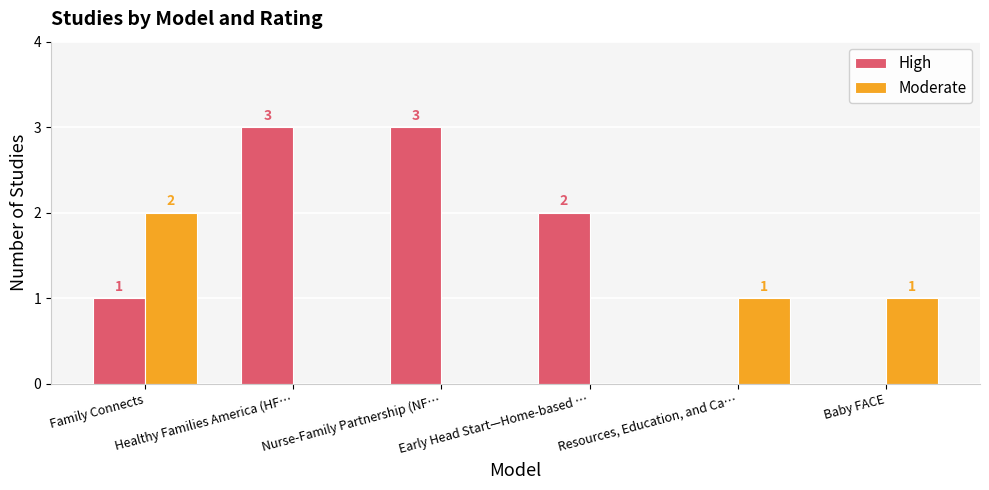

What is the greatest value displayed?

3